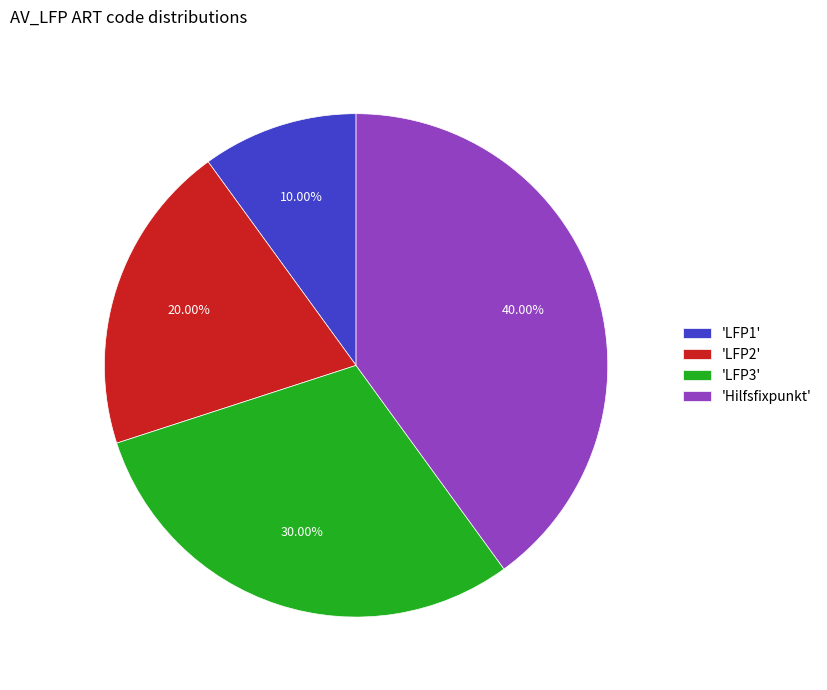

Between 'LFP3' and 'LFP1', which is larger?

'LFP3'